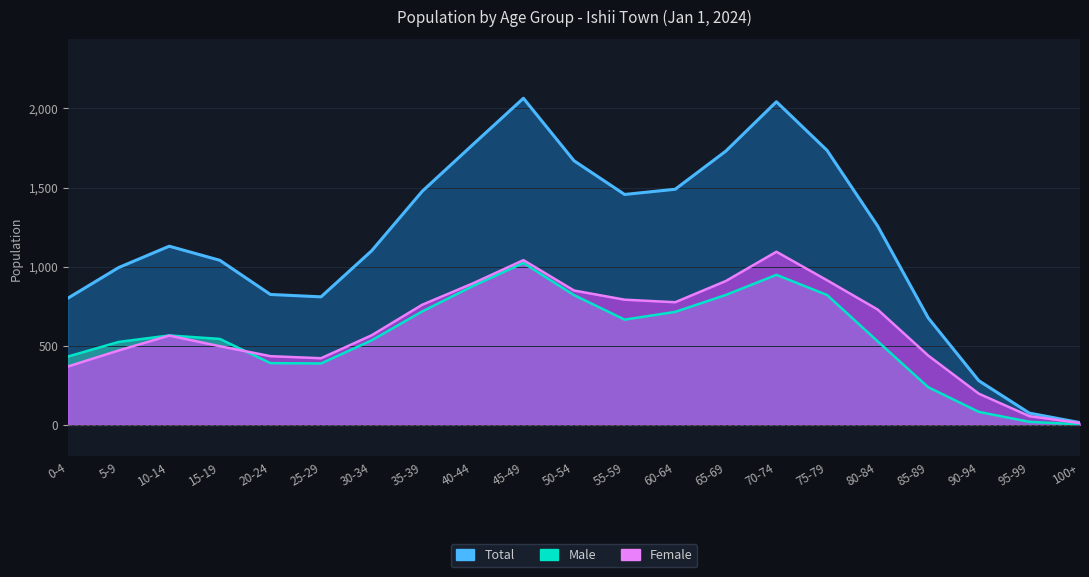

What is the sum of the Female values at 80-84 and 15-19?

1226